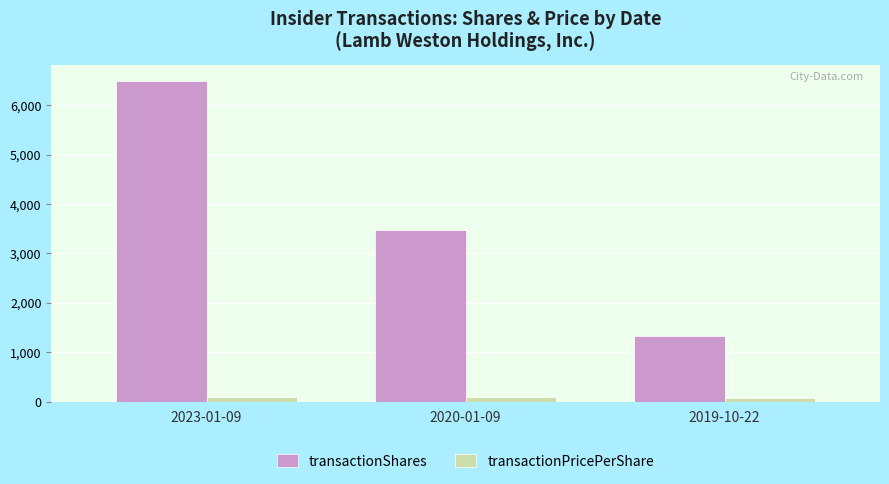

Rank the series by their maximum value, from highest to lowest.

transactionShares, transactionPricePerShare